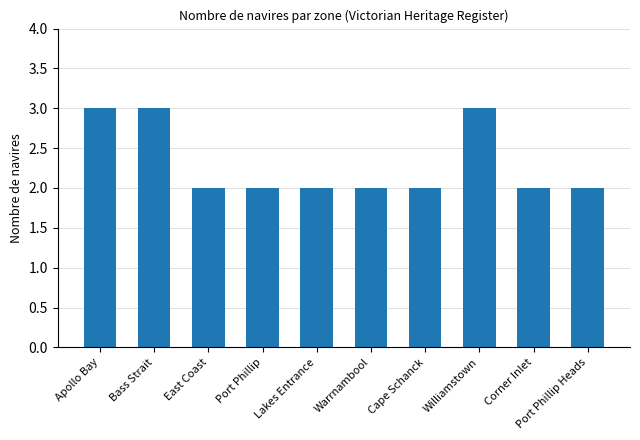

What is the value of the 4th bar from the left?

2